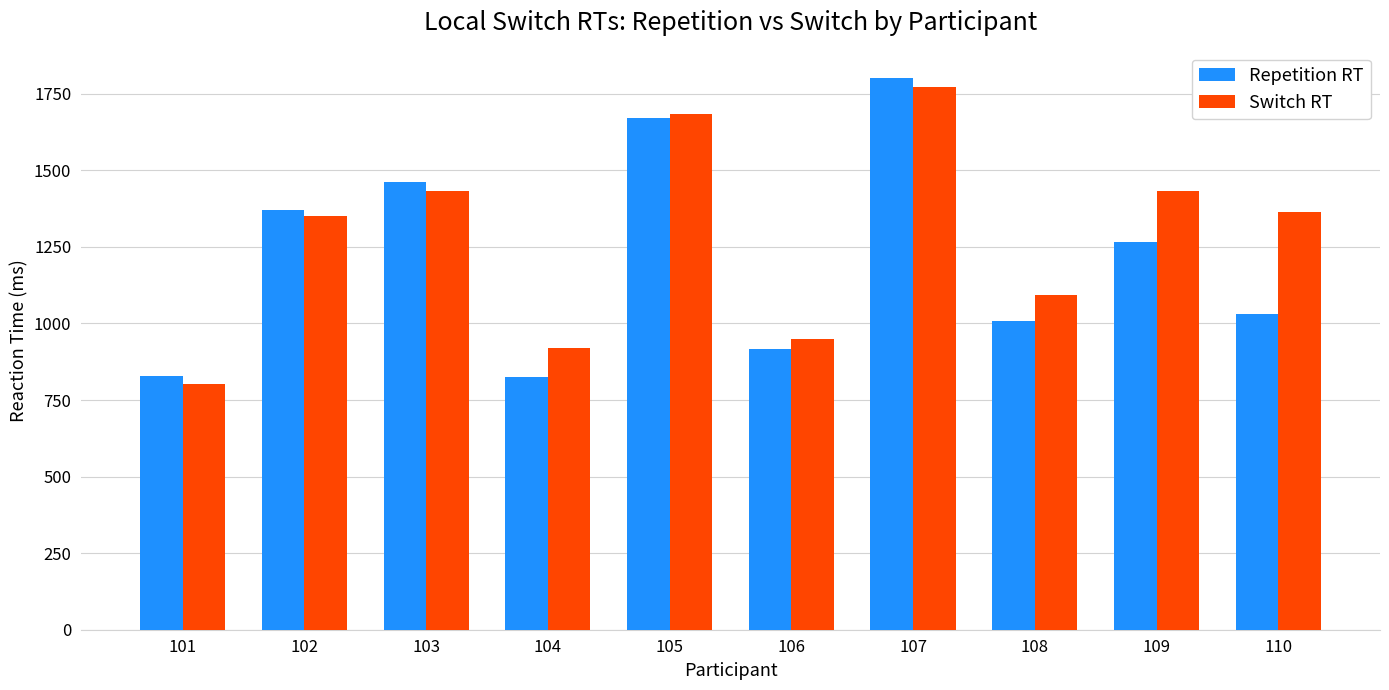

What is the spread (max minus min) of values at 107?

26.5